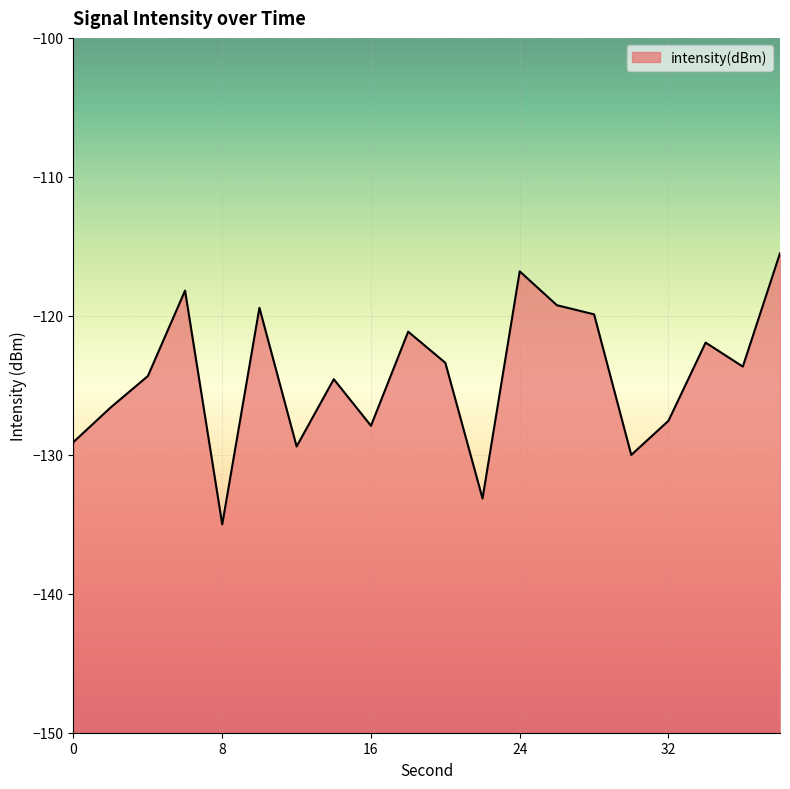

What is the maximum value shown in the chart?

-115.5